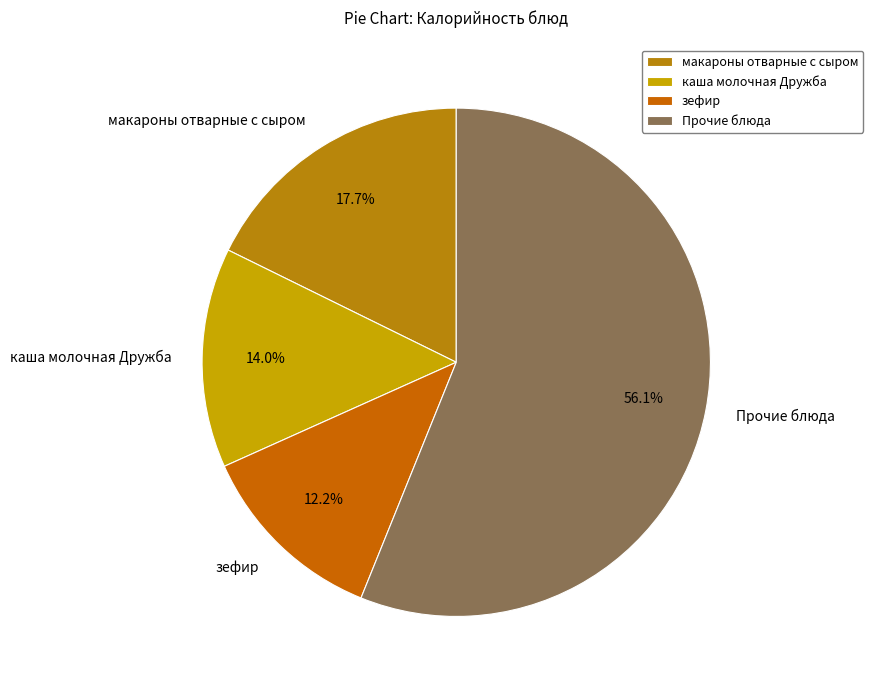

Which slice is the smallest?

зефир